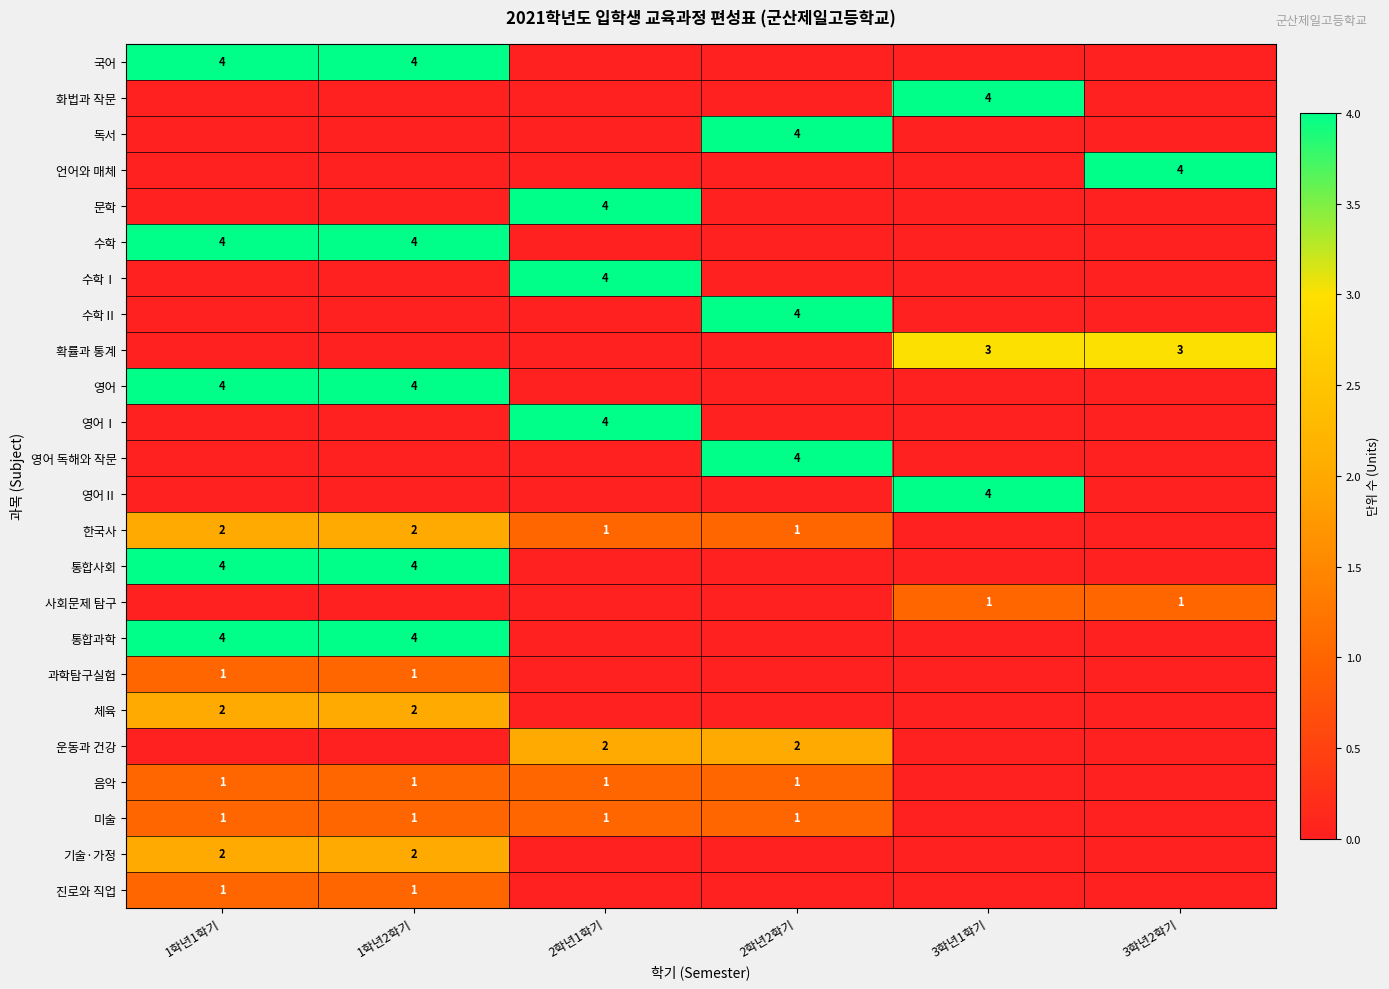

Which has a higher value, 2학년1학기 or 1학년2학기?

1학년2학기